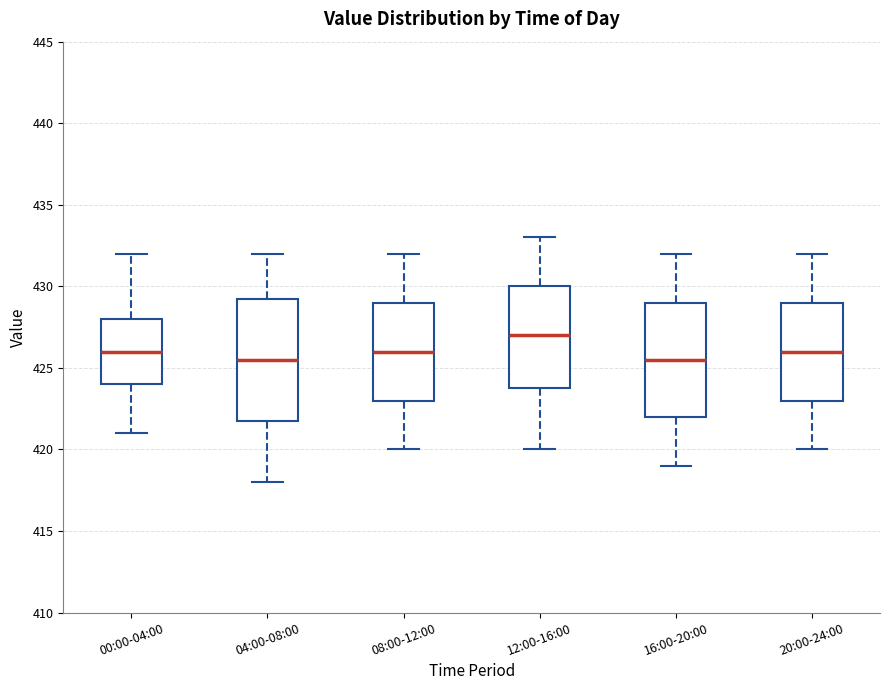

Reading left to right, read every box against the y-axis: the position of its median line, the range the box covers, and the ends of its whiskers. The values are not printed on the chart, so give them approximately, as read against the axis.

00:00-04:00: median 426.0, box 424.0 to 428.0, whiskers 421.0 to 432.0
04:00-08:00: median 425.5, box 422.0 to 429.5, whiskers 418.0 to 432.0
08:00-12:00: median 426.0, box 423.0 to 429.0, whiskers 420.0 to 432.0
12:00-16:00: median 427.0, box 424.0 to 430.0, whiskers 420.0 to 433.0
16:00-20:00: median 425.5, box 422.0 to 429.0, whiskers 419.0 to 432.0
20:00-24:00: median 426.0, box 423.0 to 429.0, whiskers 420.0 to 432.0